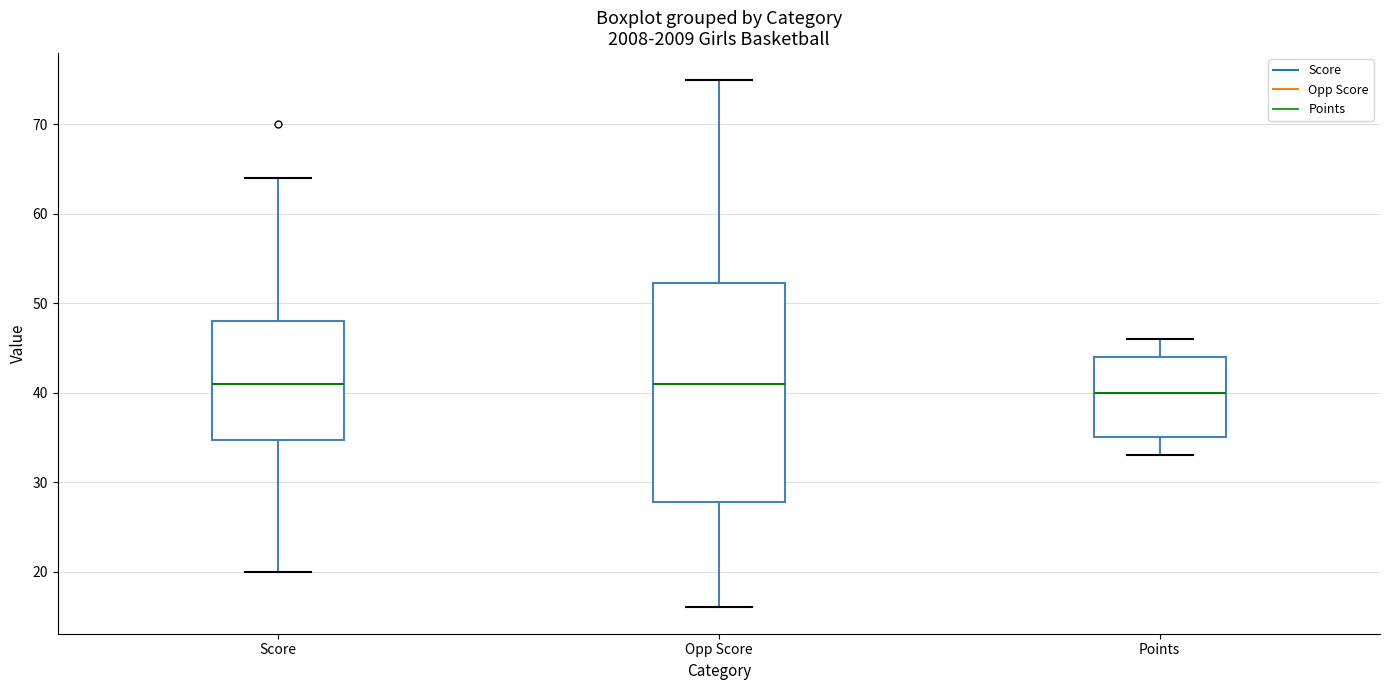

Where does the median line of the box for Points sit on the y-axis? The values are not printed on the chart, so give them approximately, as read against the axis.

40